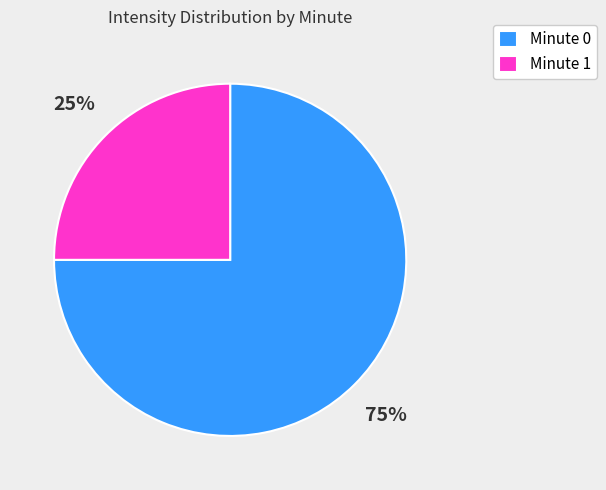

Do Minute 1 and Minute 0 together represent more than half of the pie?

Yes